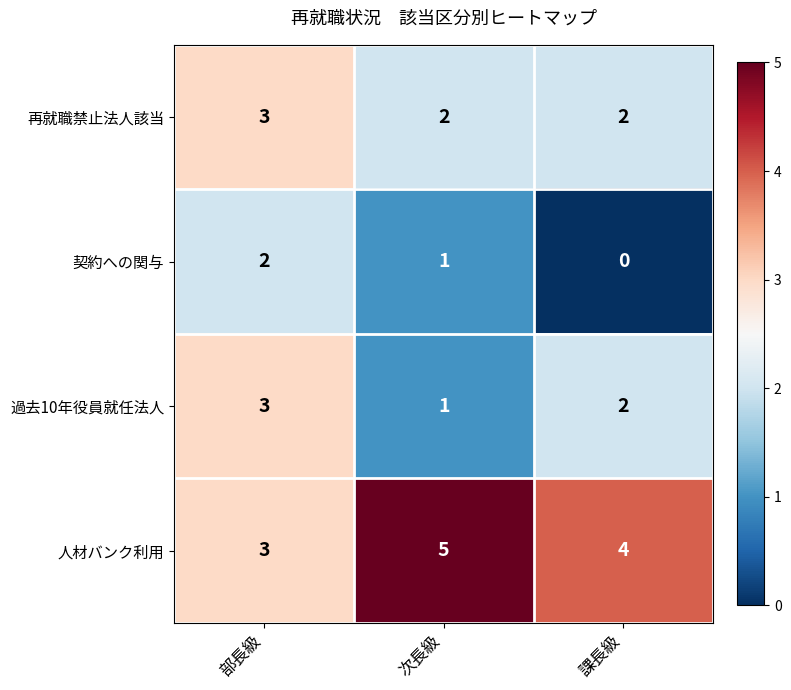

What is the sum of all 過去10年役員就任法人 values?

6